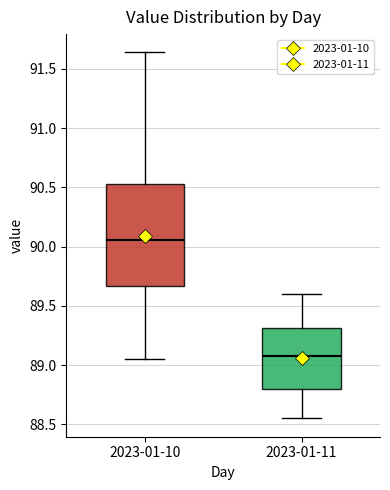

Reading left to right, transcribe this box plot: for each box, give where its median line is, the range the box spans, and where its two whiskers end, as read against the y-axis. The values are not printed on the chart, so give them approximately, as read against the axis.

2023-01-10: median 90.05, box 89.65 to 90.55, whiskers 89.05 to 91.65
2023-01-11: median 89.10, box 88.80 to 89.30, whiskers 88.55 to 89.60